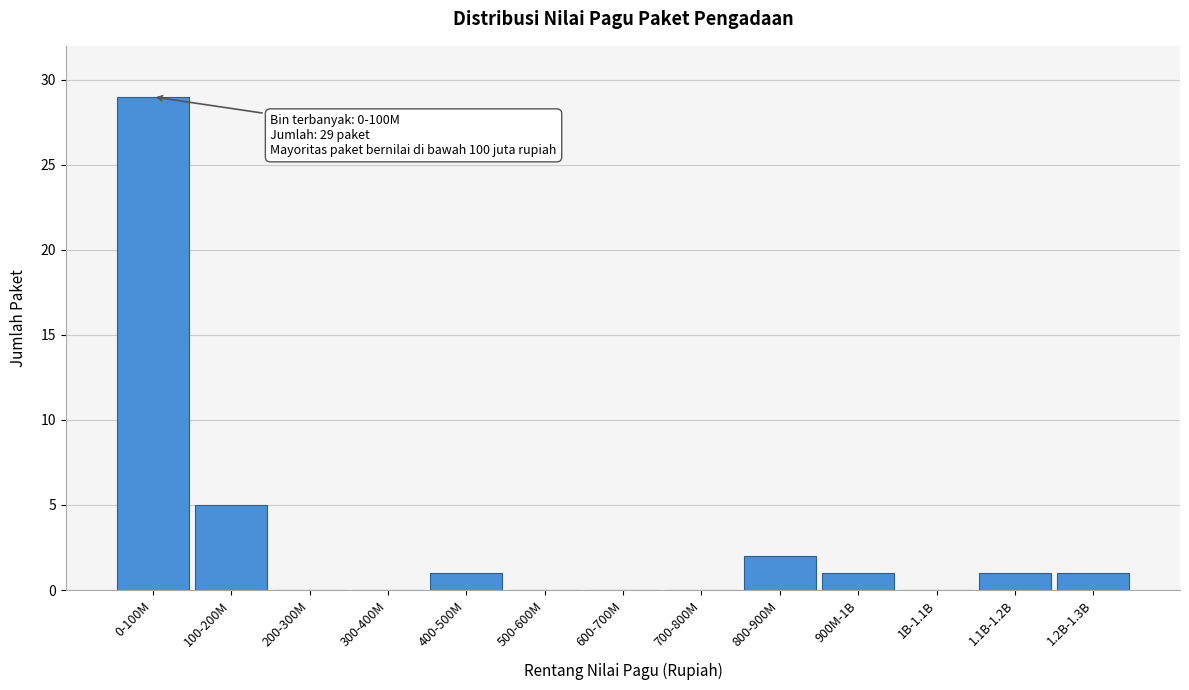

Reading right to left, transcribe all the data shown in this chart.

1.2B-1.3B=1	1.1B-1.2B=1	1B-1.1B=0	900M-1B=1	800-900M=2	700-800M=0	600-700M=0	500-600M=0	400-500M=1	300-400M=0	200-300M=0	100-200M=5	0-100M=29